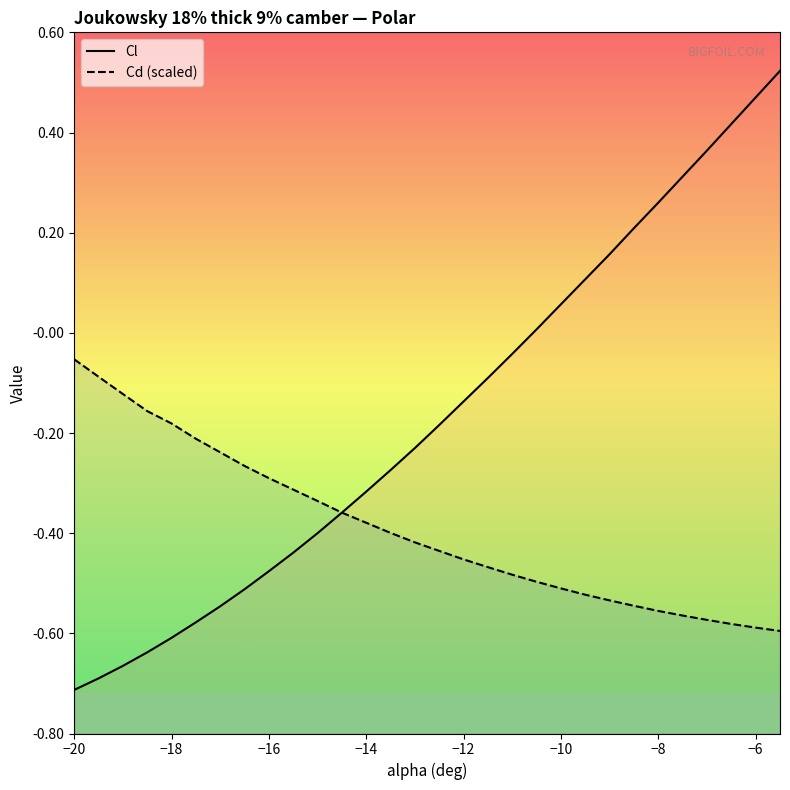

Is it true that Cl equals 0.2 at 22?

False